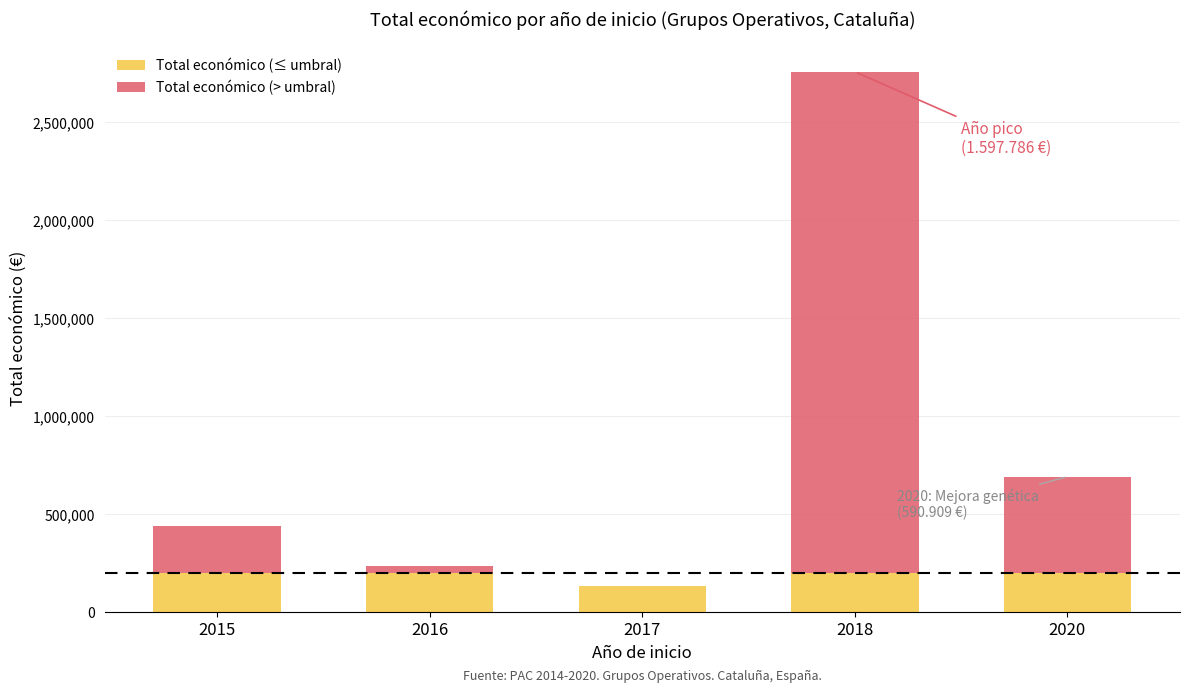

What is the difference between the Total económico (≤ umbral) values at 2017 and 2015?

67056